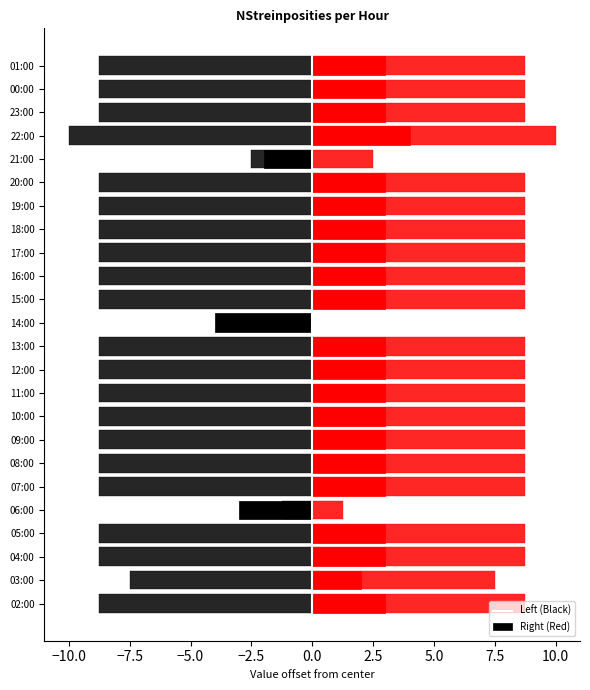

The value of NStreinposities_left at 14:00 is -2. True or false?

False